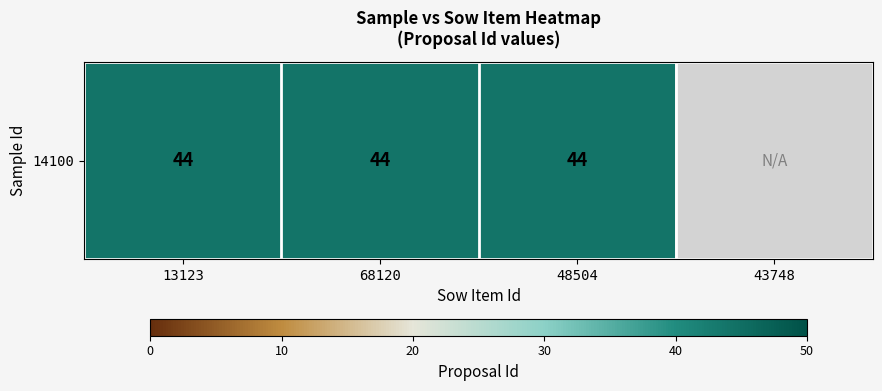

What is the greatest value displayed?

44